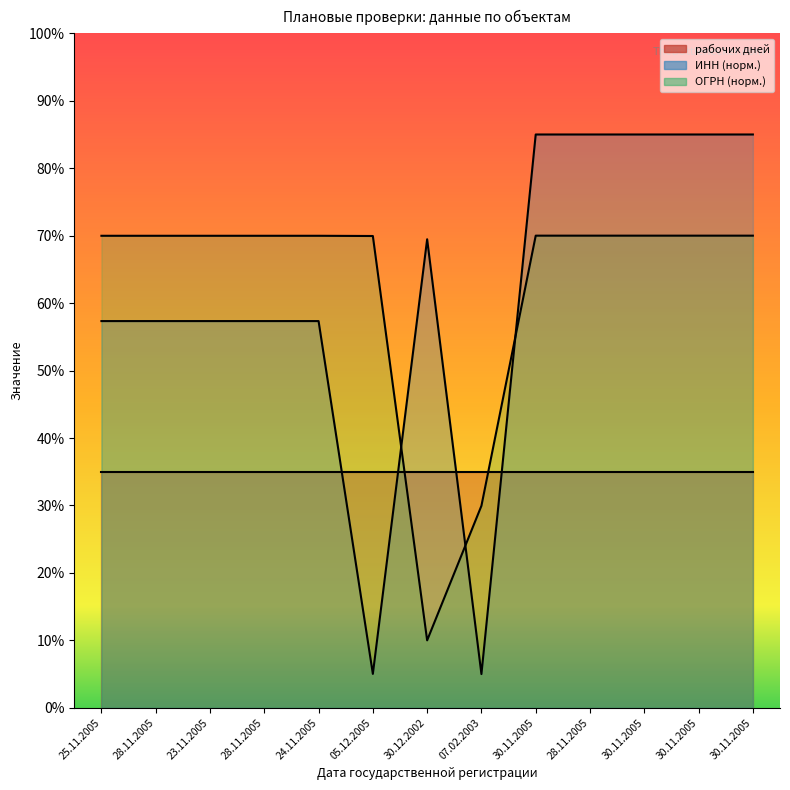

How many data points does each series have?

13